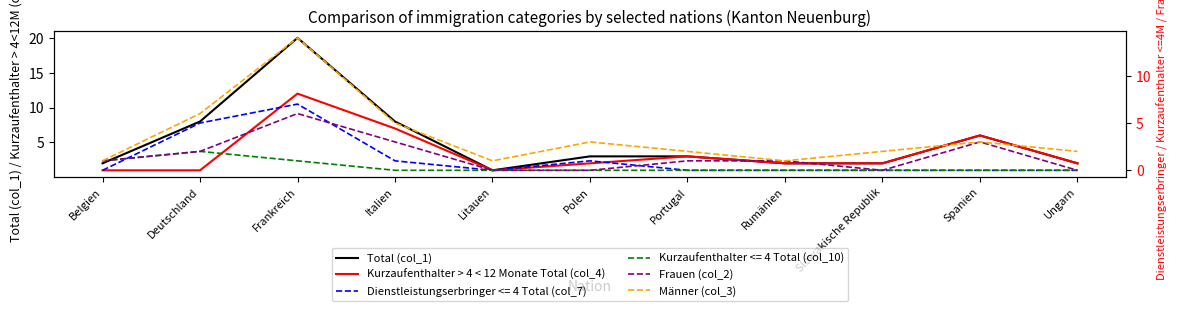

How many lines are shown in the chart?

4